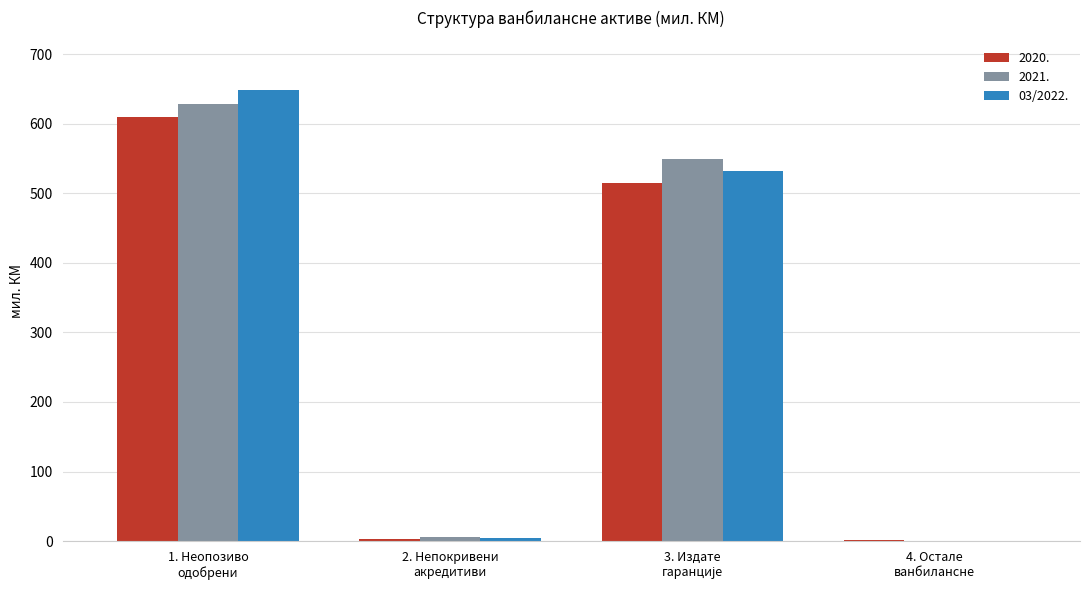

What is the maximum value shown in the chart?

649.0